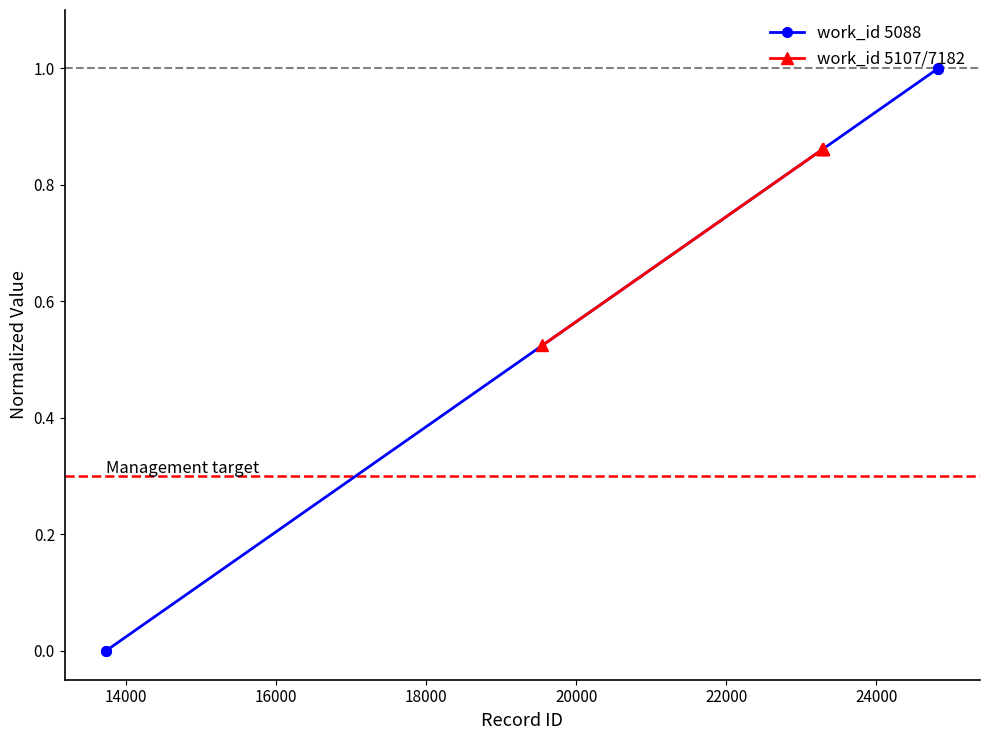

True or false: work_id 5107/7182 and work_id 5088 intersect in this chart.

True